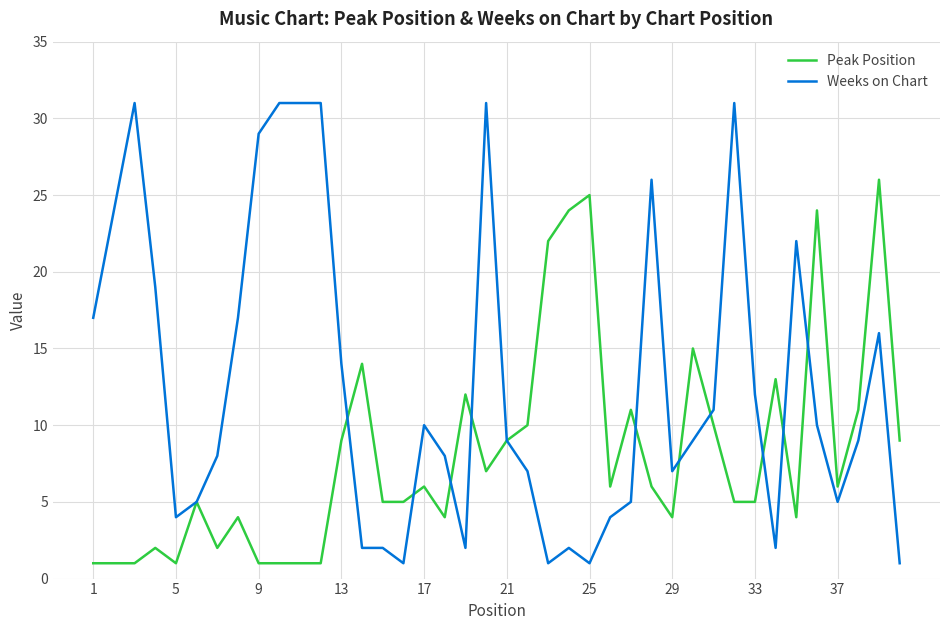

What is the difference between the maximum and minimum values in the Weeks on Chart series?

30